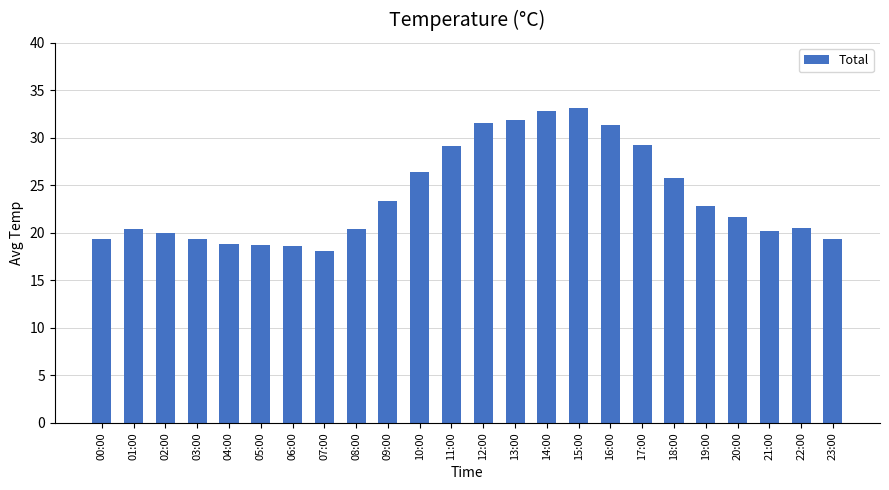

The chart shows a value of 26.3 at 02:00. True or false?

False